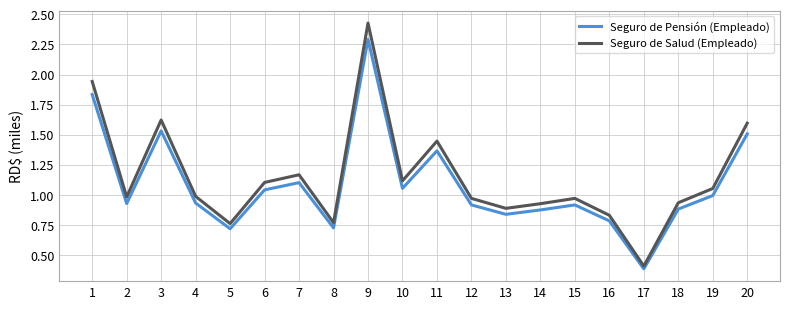

What is the minimum value for Seguro de Salud (Empleado)?

0.4